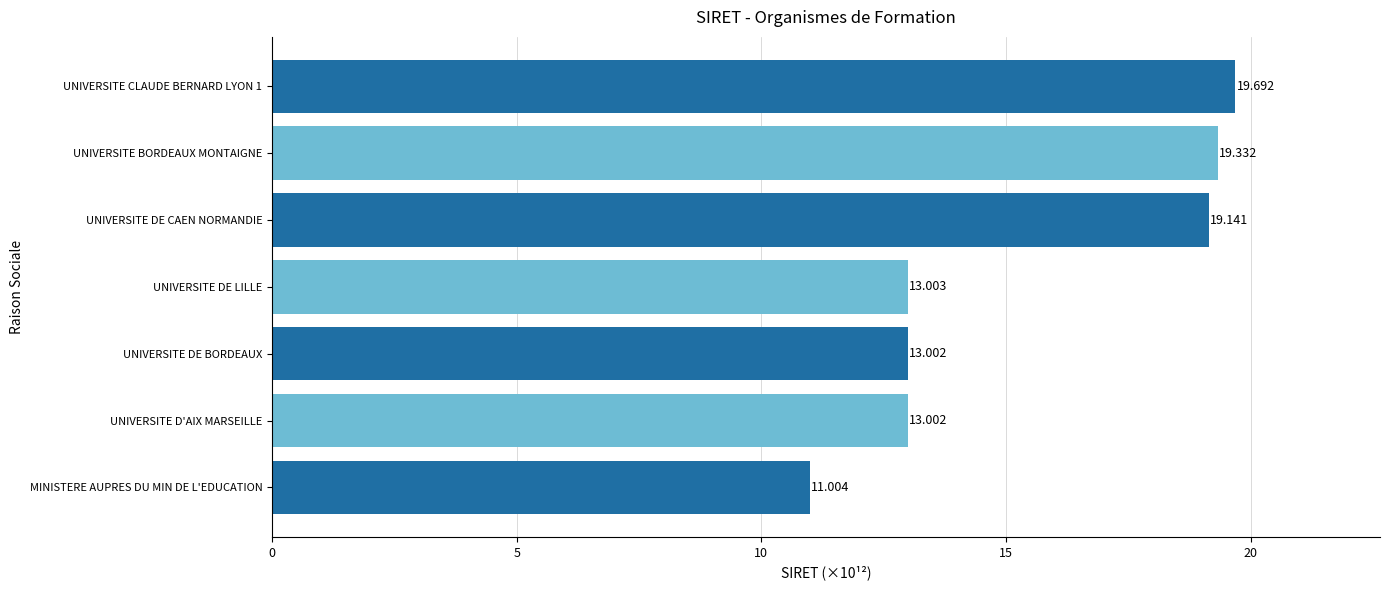

Where is the data nearest to the value 15?

UNIVERSITE DE LILLE